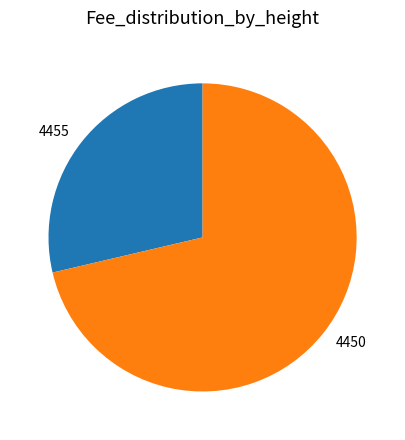

Rank the categories by value from lowest to highest.

4455, 4450